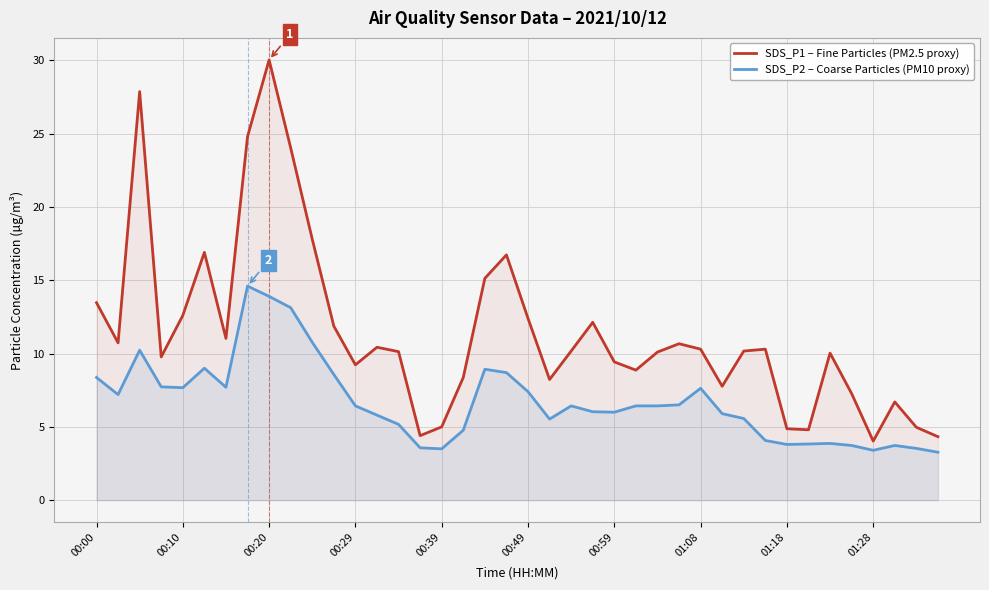

Is it true that SDS_P1 – Fine Particles (PM2.5 proxy) equals 4.5 at 00:49?

False